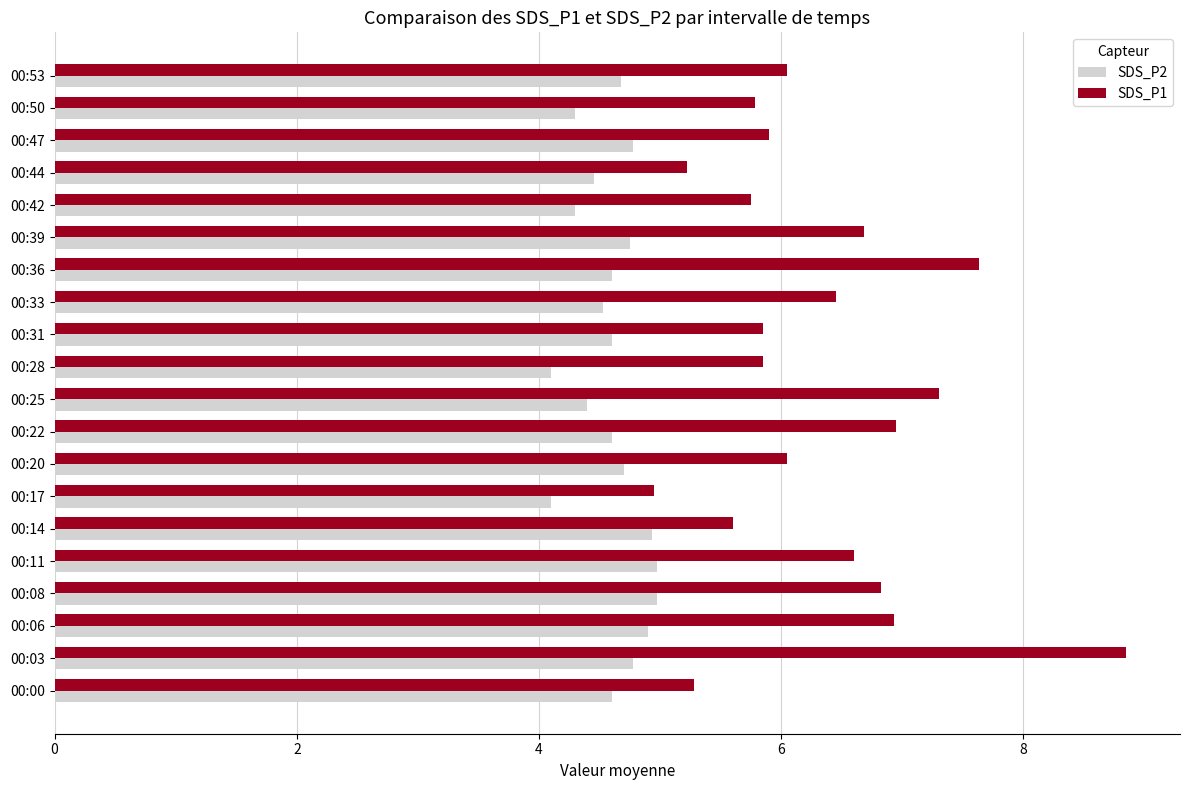

The value of SDS_P1 at 00:31 is 5.8. True or false?

True